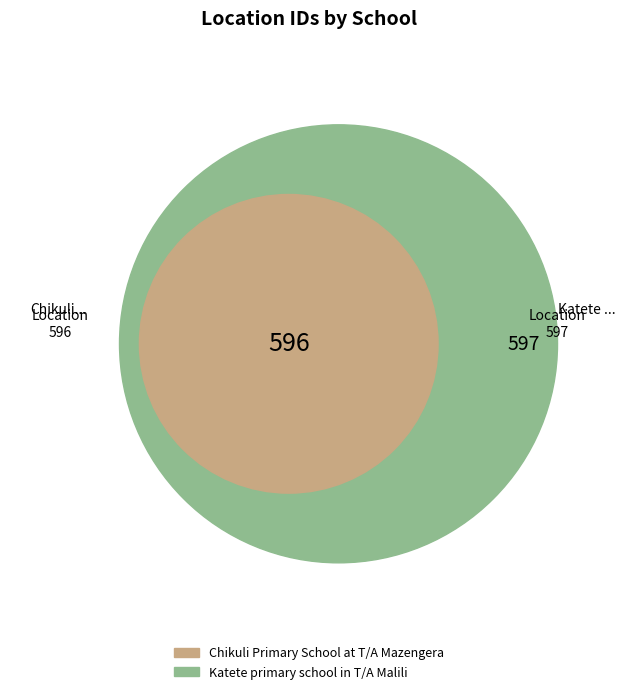

Do Chikuli Primary School at T/A Mazengera and Katete primary school in T/A Malili together represent more than half of the pie?

Yes